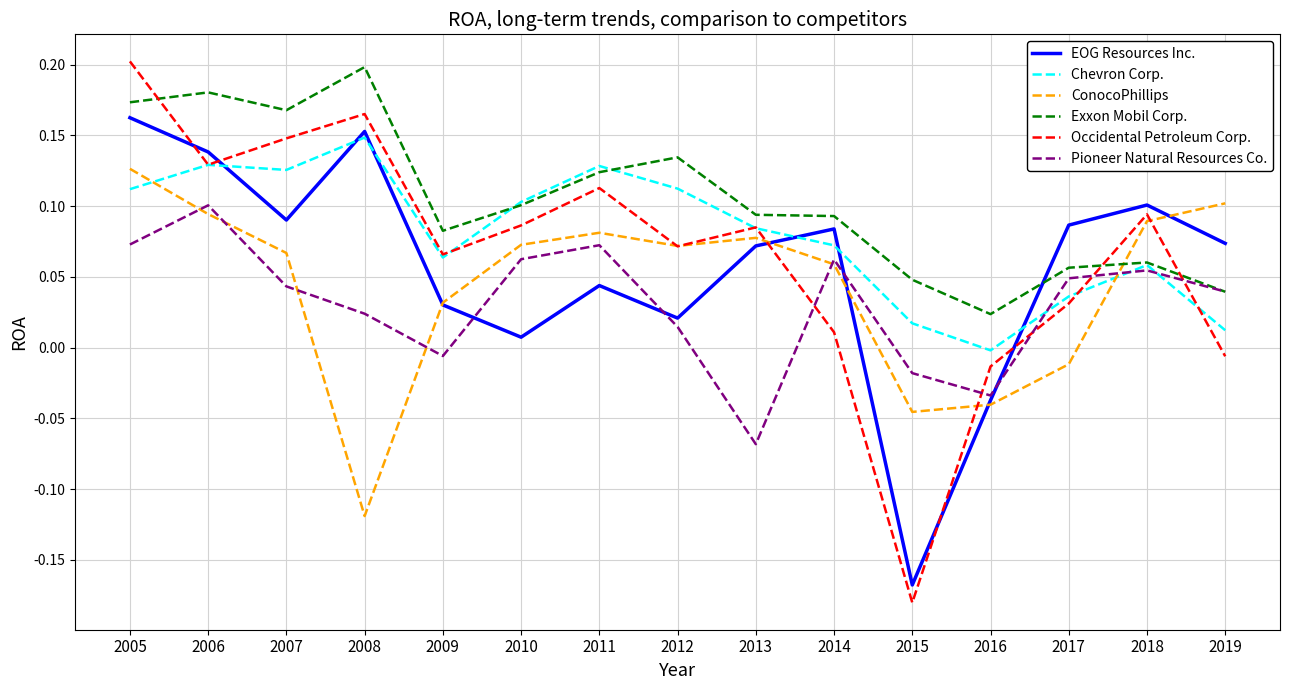

True or false: Occidental Petroleum Corp. has a value of -0.0 at 2019.

True